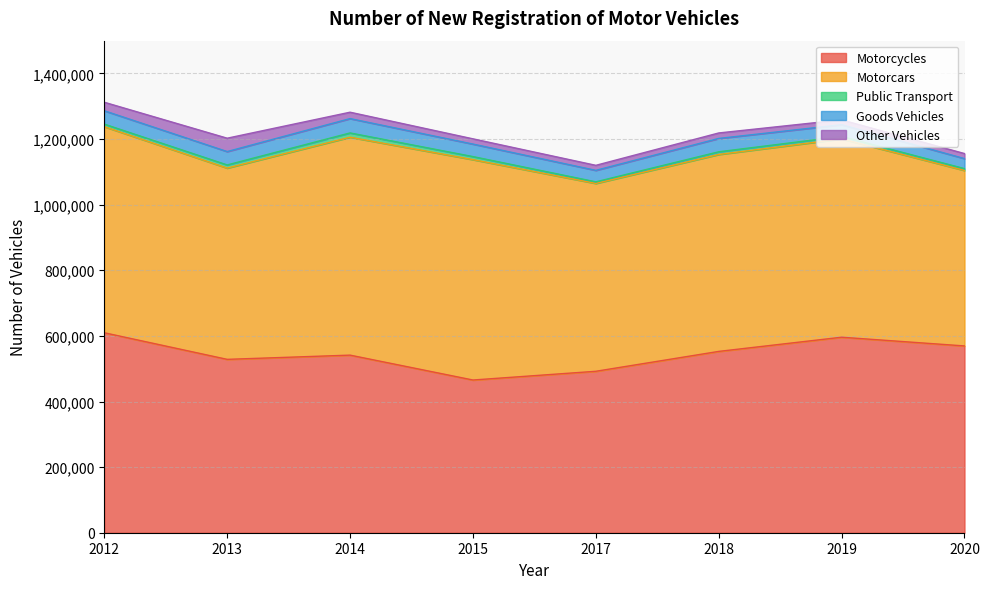

Does the chart have visible grid lines?

Yes